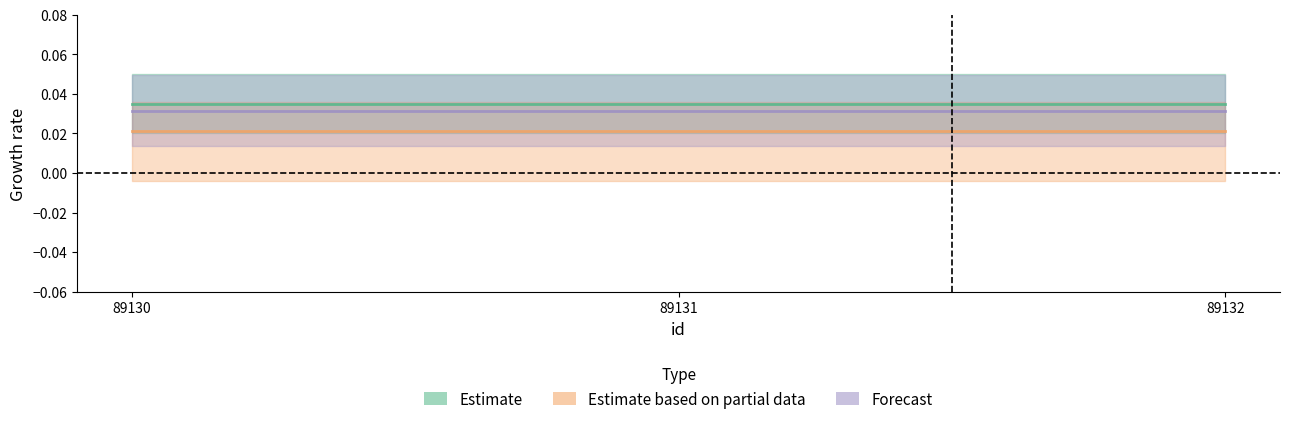

At 89130, list the series in order from largest to smallest.

Estimate, Forecast, Estimate based on partial data